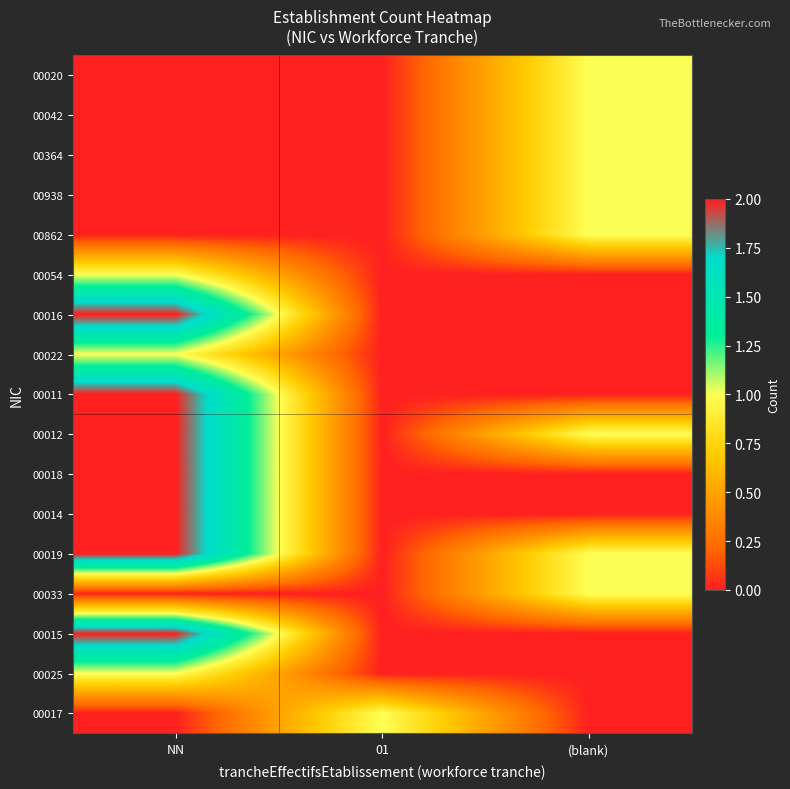

How many series are shown in this chart?

17